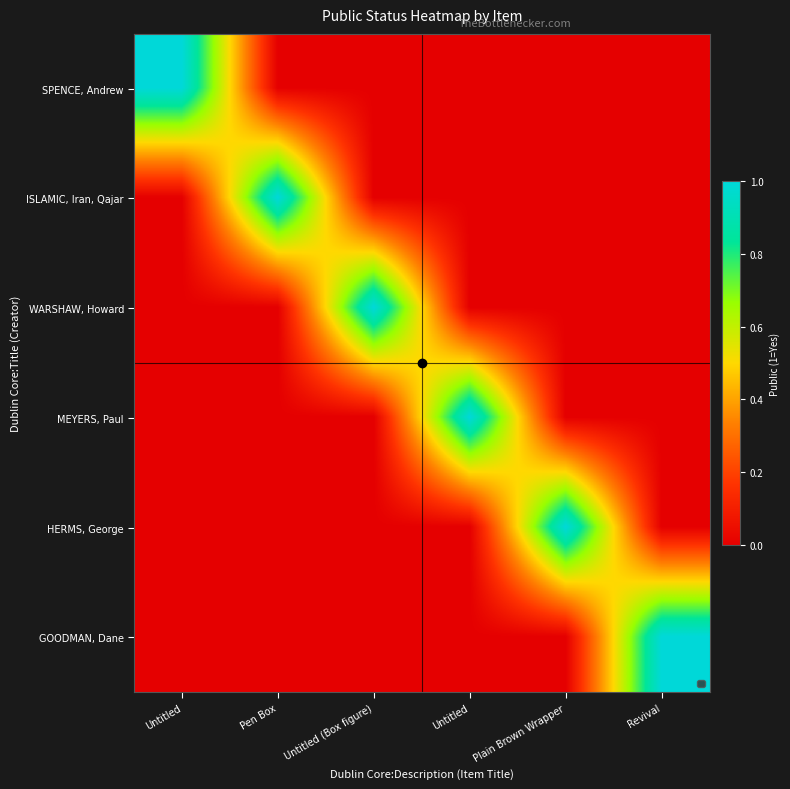

Rank the series at Revival from lowest to highest value.

SPENCE, Andrew, ISLAMIC, Iran, Qajar, WARSHAW, Howard, MEYERS, Paul, HERMS, George, GOODMAN, Dane